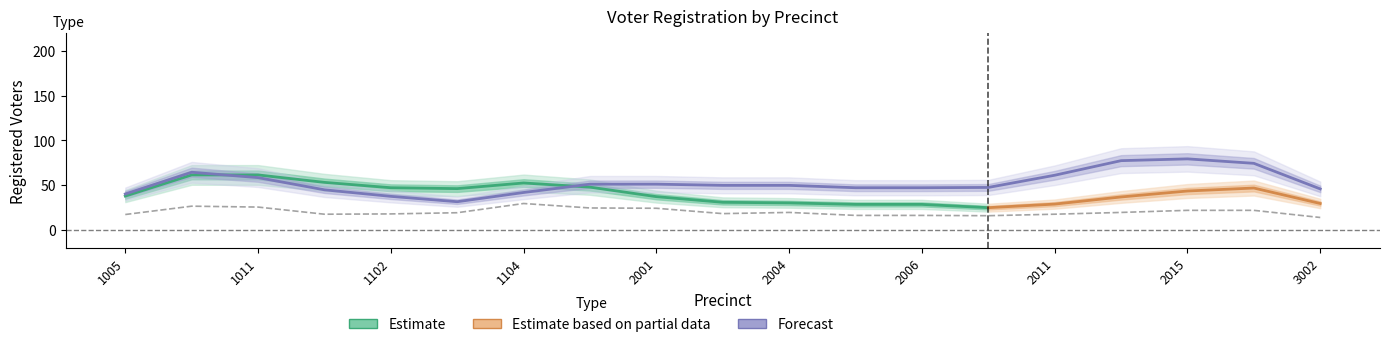

The value of dem at 1101 is 20. True or false?

False